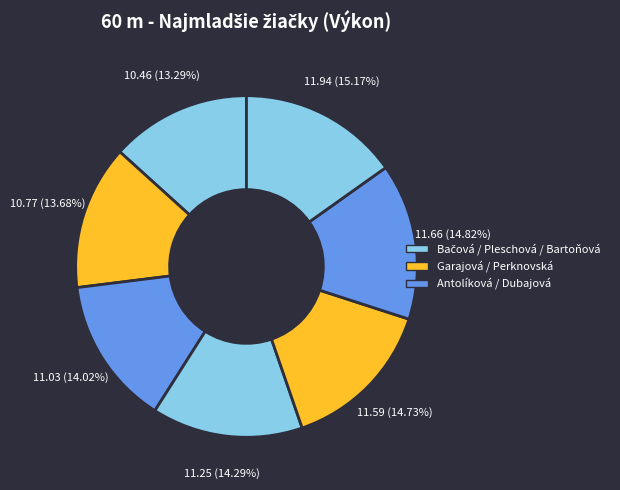

Does any single category account for the majority?

No